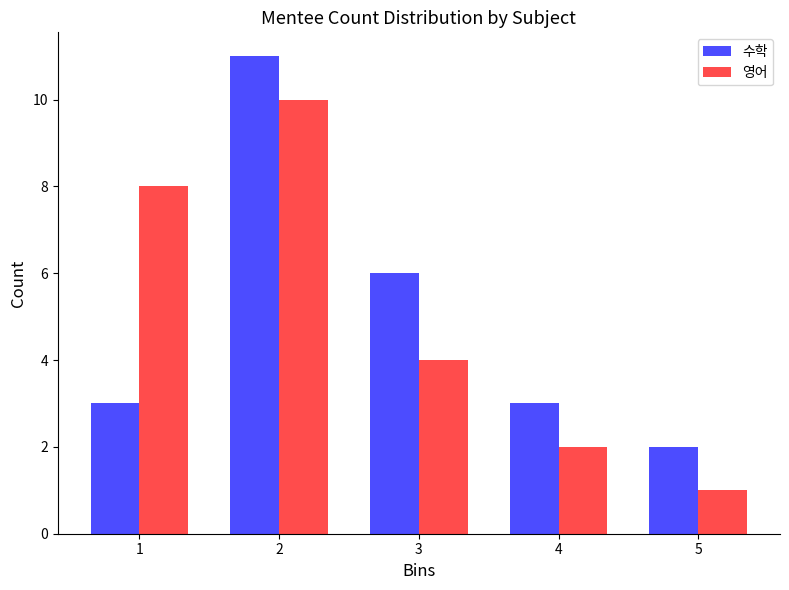

Reading left to right, transcribe all the data shown in this chart.

수학: 1=3	2=11	3=6	4=3	5=2
영어: 1=8	2=10	3=4	4=2	5=1